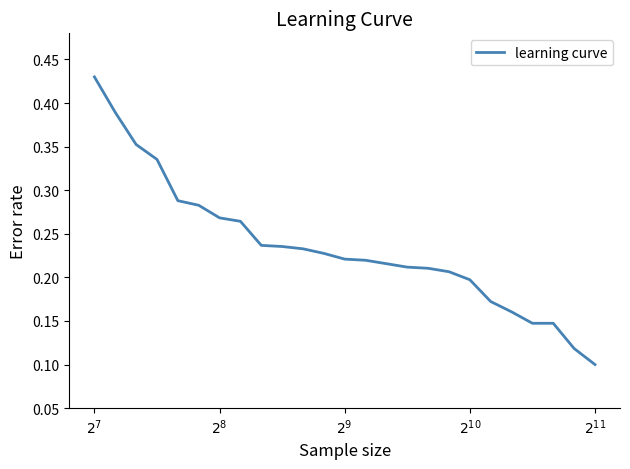

Does the chart display data point markers on the line(s)?

No